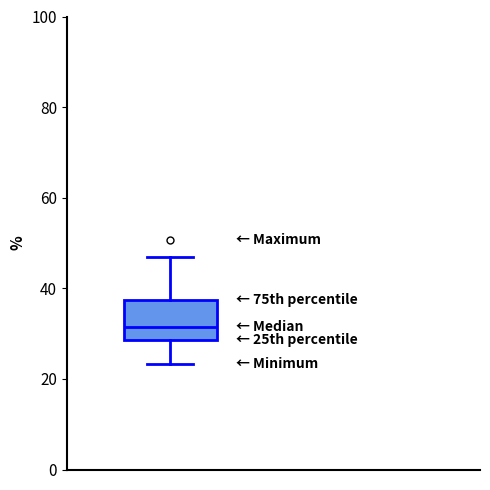

Where does the lower whisker of the box end on the y-axis? The values are not printed on the chart, so give them approximately, as read against the axis.

24